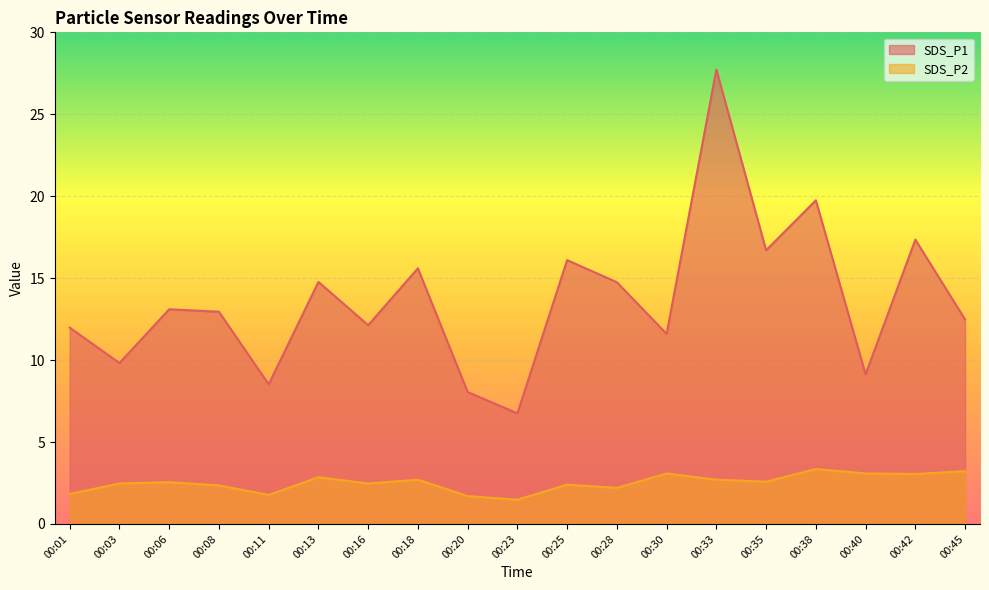

The value of SDS_P1 at 00:16 is 12.1. True or false?

True